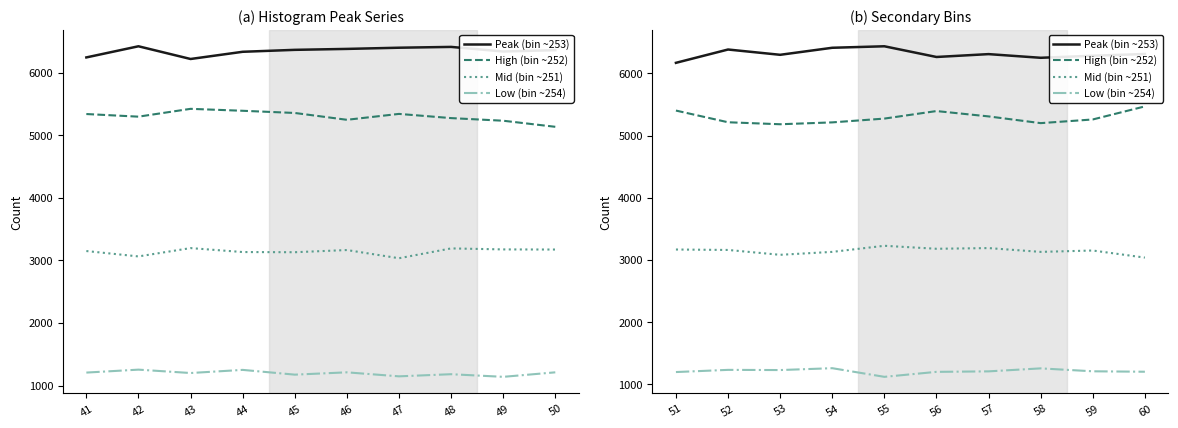

Rank the series by their average value, from highest to lowest.

Peak (bin ~253), High (bin ~252), Mid (bin ~251), Low (bin ~254)